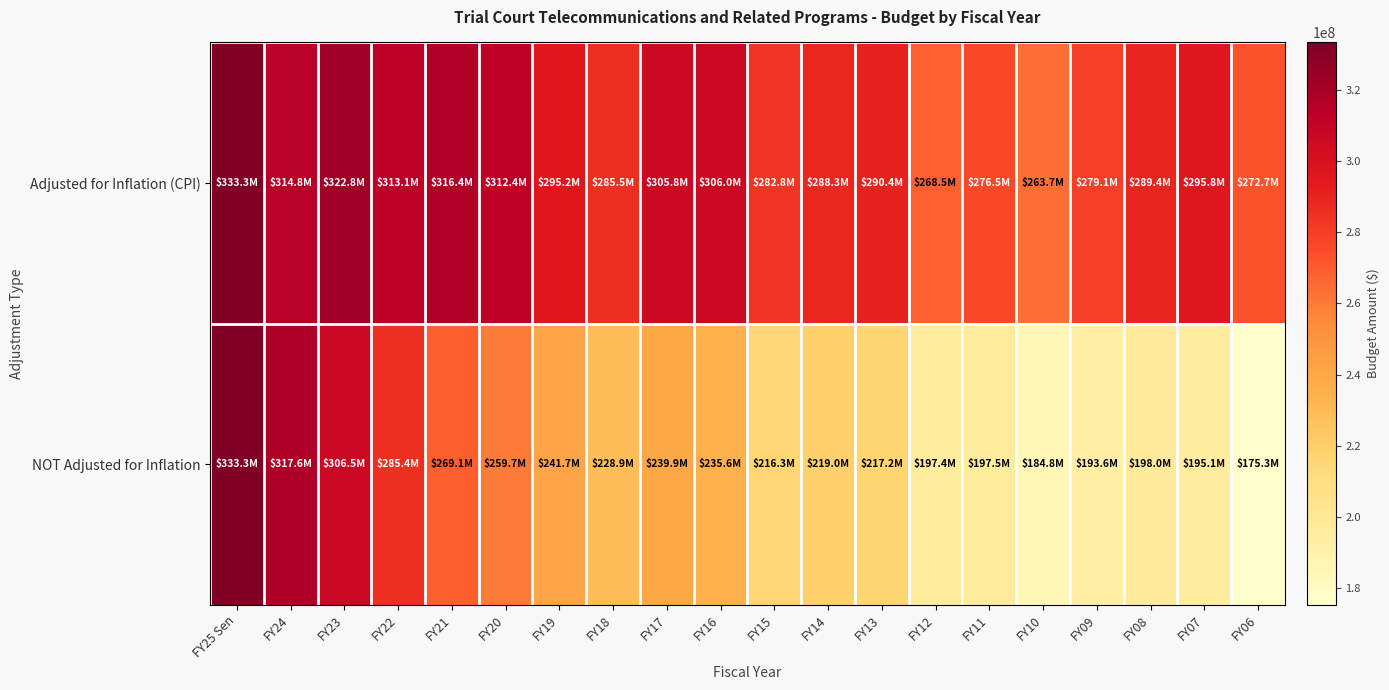

What is the greatest value displayed?

333318036